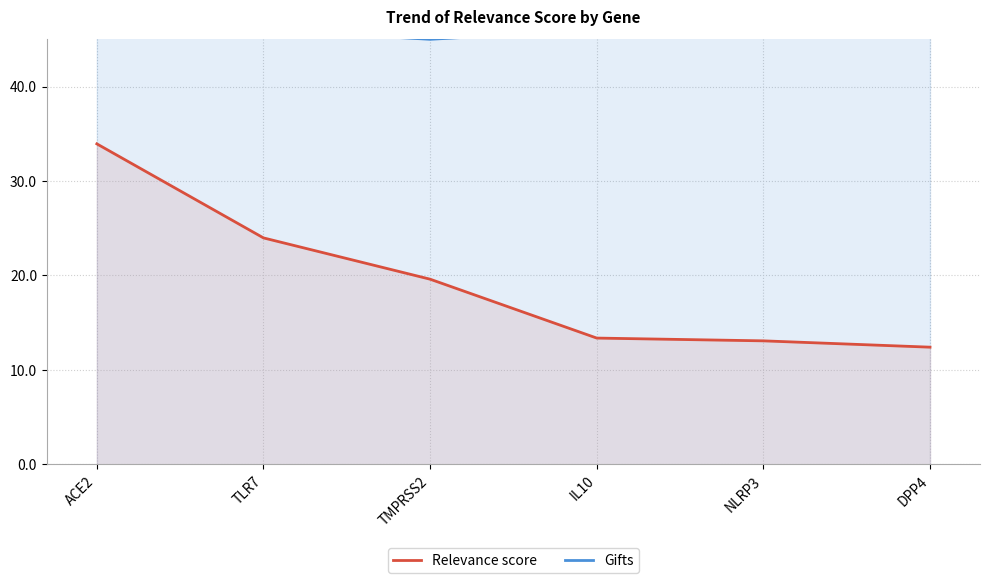

Which category has the highest value in the Gifts series?

DPP4